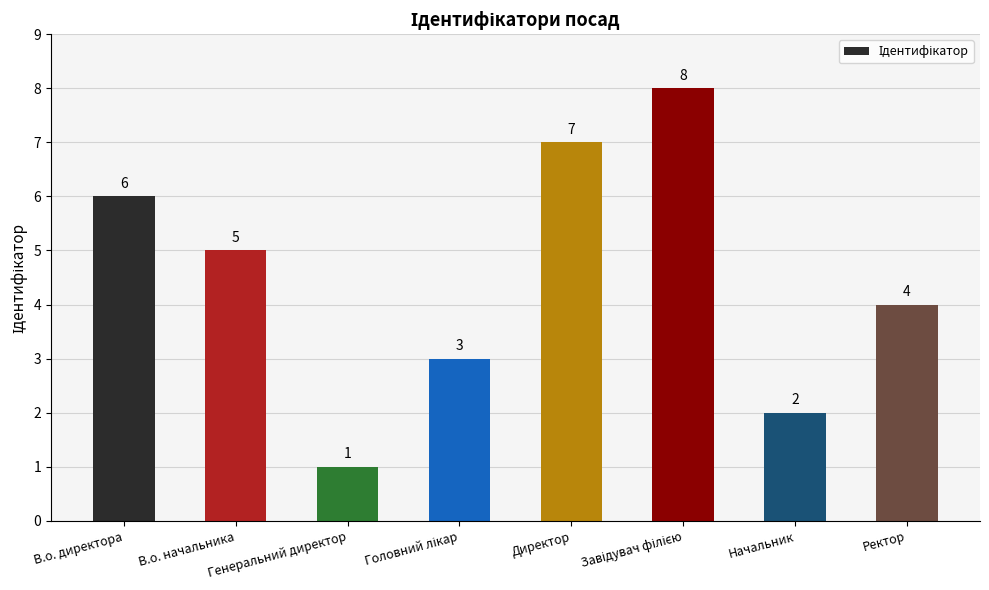

What is the smallest value displayed?

1